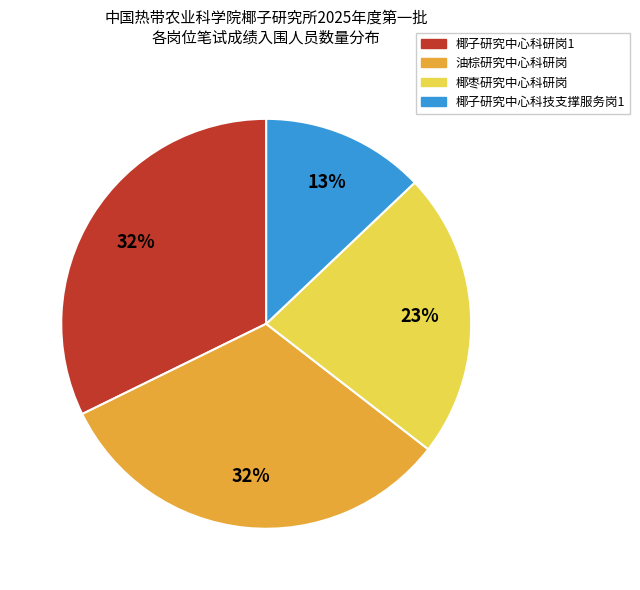

To the nearest percent, what is the combined percentage of 椰子研究中心科技支撑服务岗1 and 椰子研究中心科研岗1?

45%